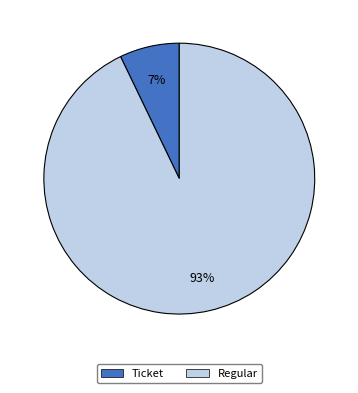

What is the smallest slice in the pie chart?

Ticket